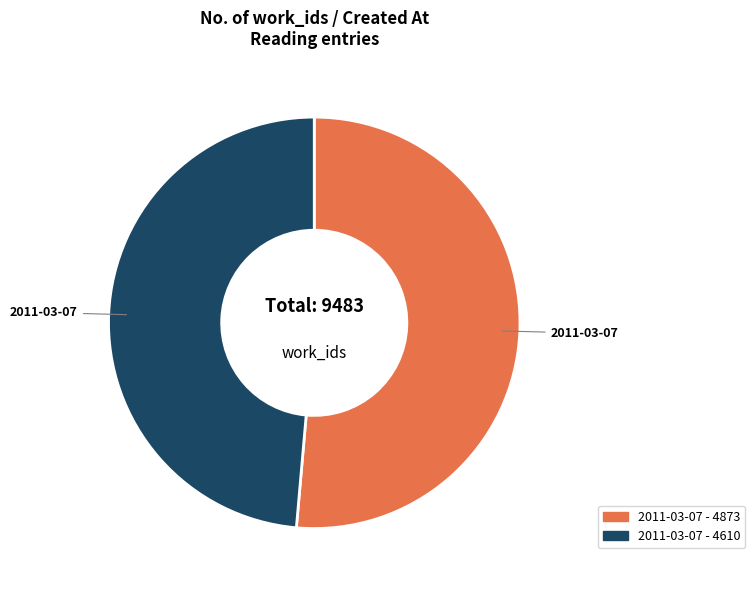

Is there any slice that represents more than half of the pie?

Yes